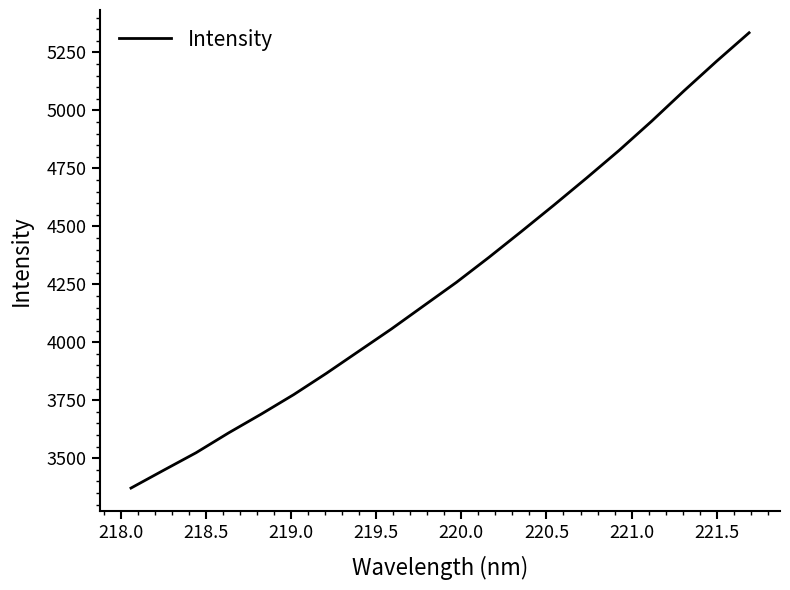

What is the smallest value displayed?

3371.6